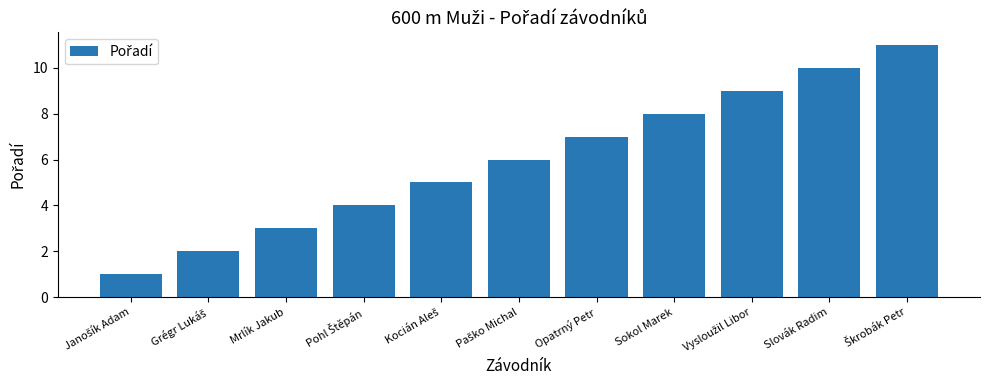

What is the sum of all values?

66